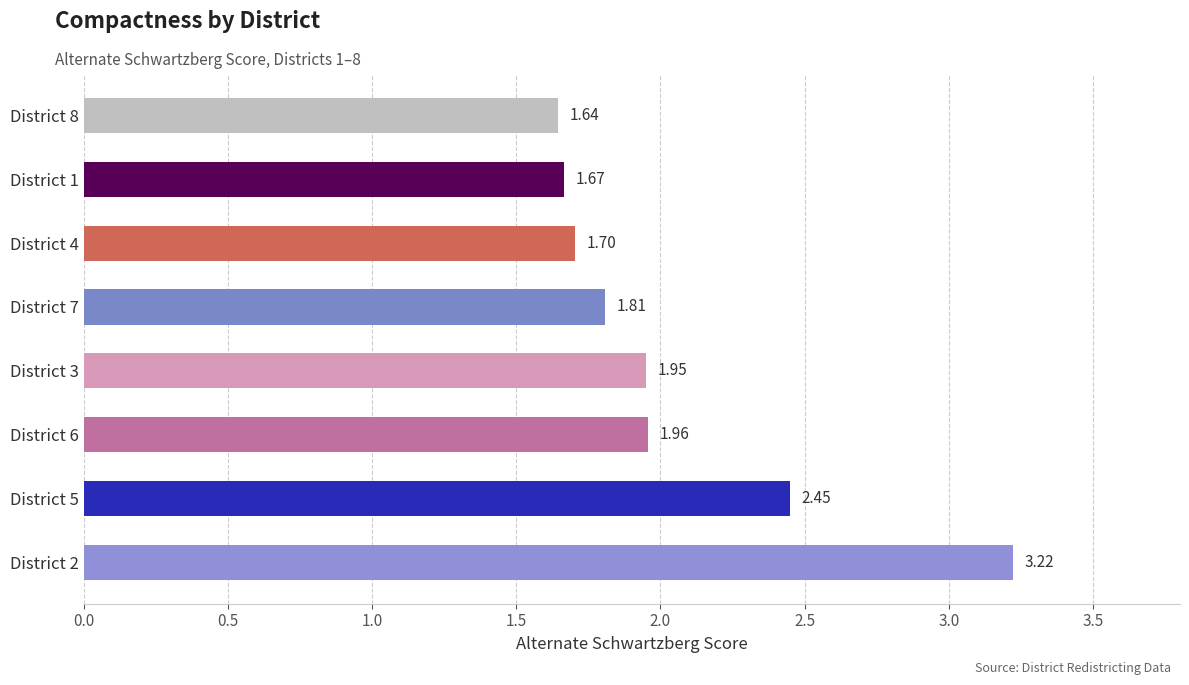

Which label corresponds to the smallest value in the chart?

District 8